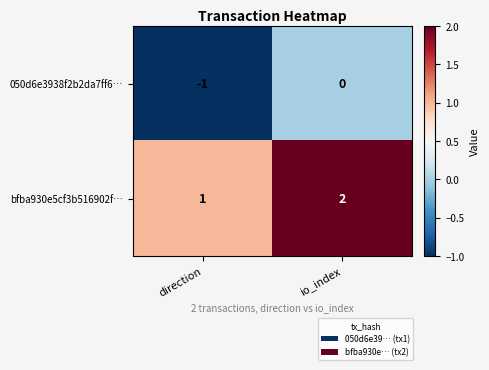

At which label is 050d6e3938f2b2da7ff6… closest to 0?

io_index